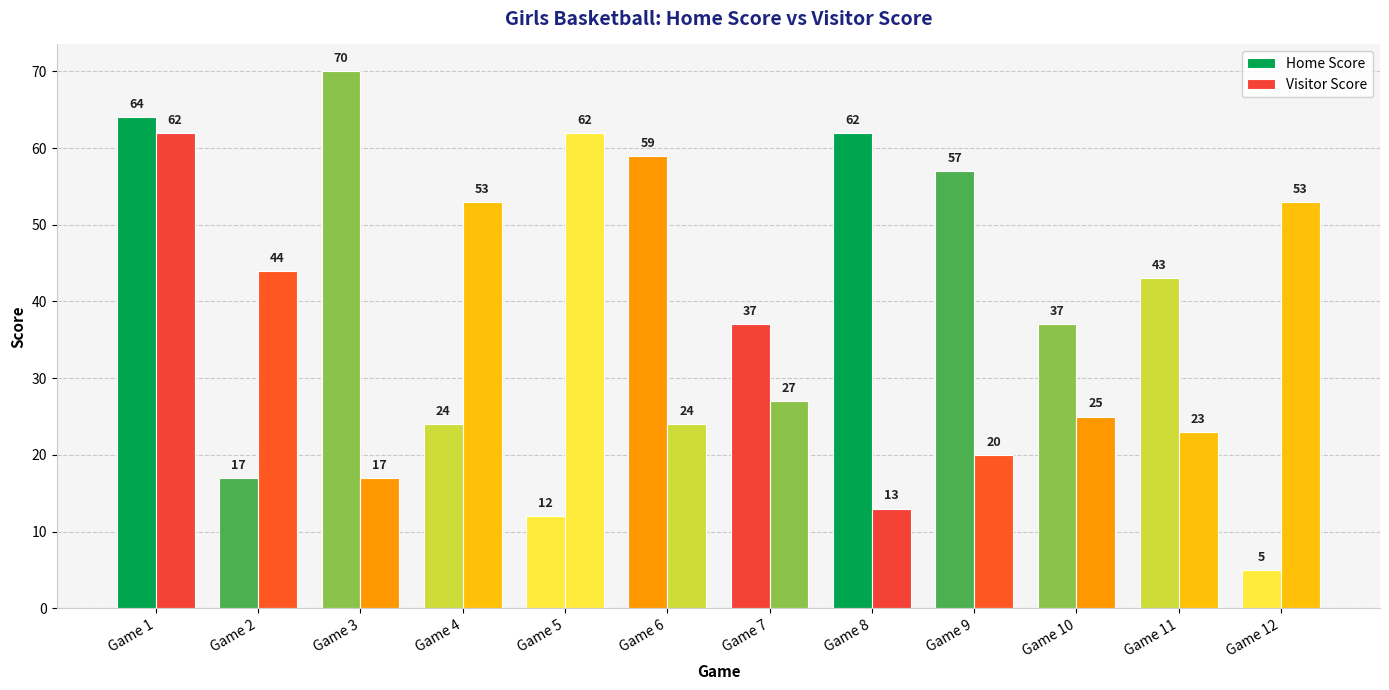

What is the difference between the Visitor Score values at Game 8 and Game 12?

40